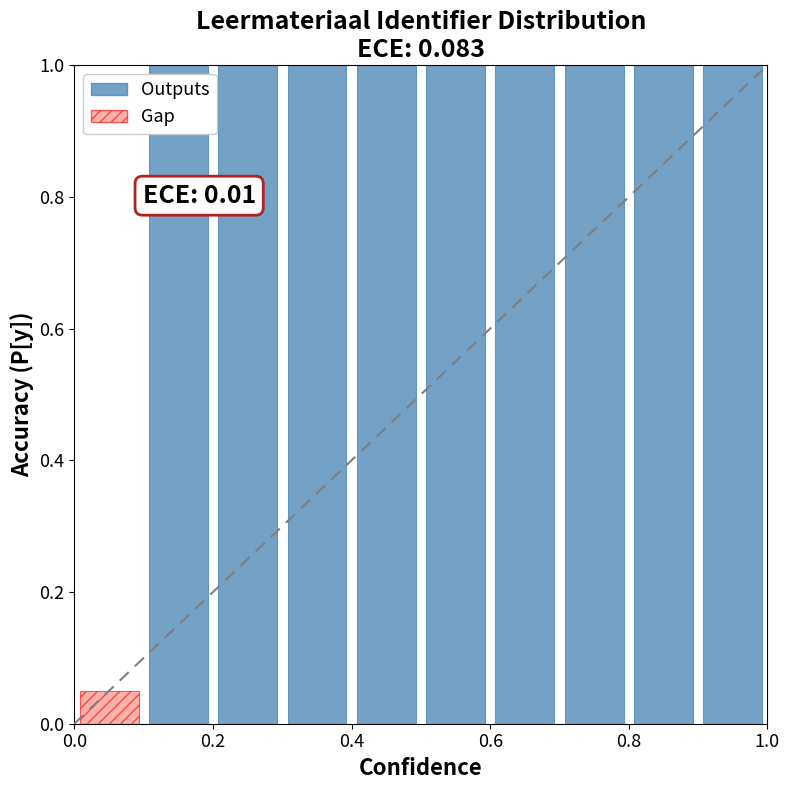

What are all the series names shown in the legend?

Outputs, Gap